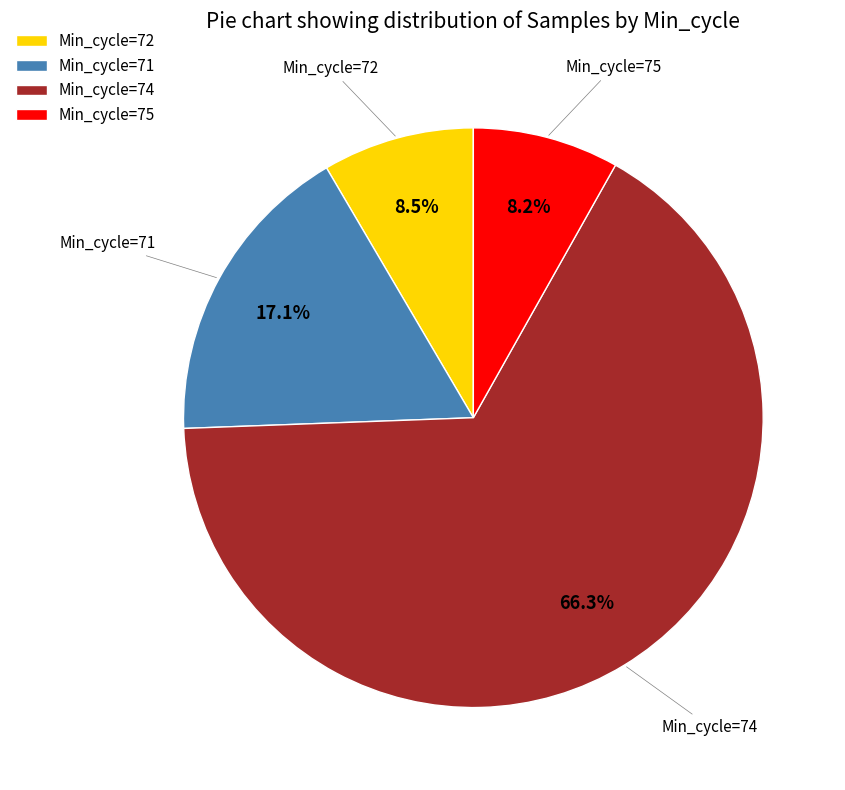

What is the largest slice in the pie chart?

Min_cycle=74